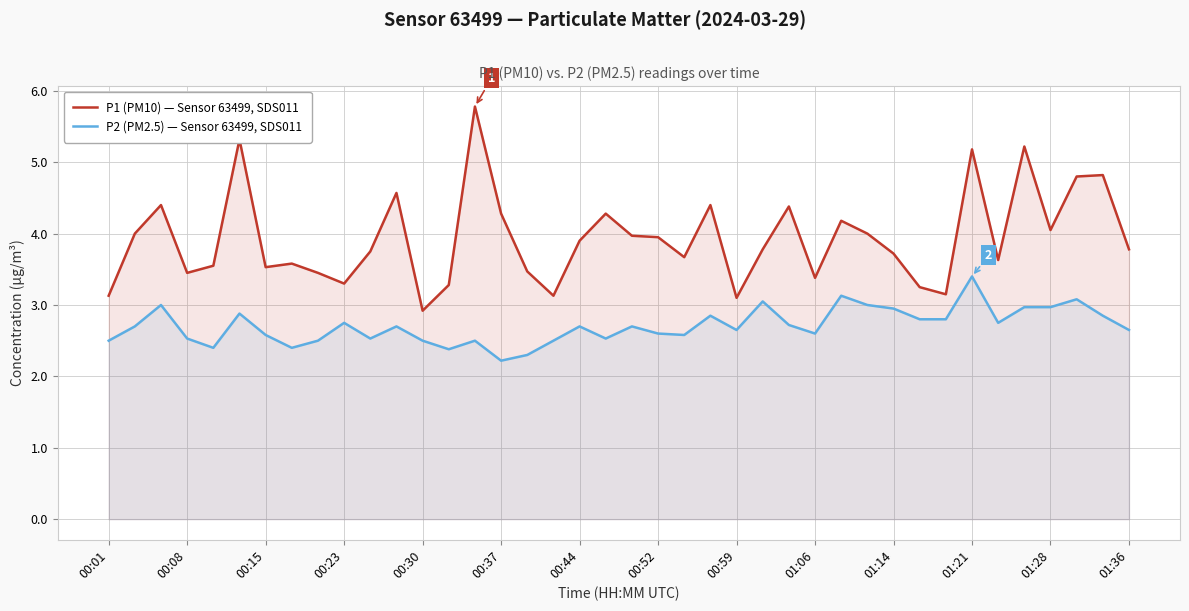

At which label is P2 (PM2.5) — Sensor 63499, SDS011 closest to 2?

00:37